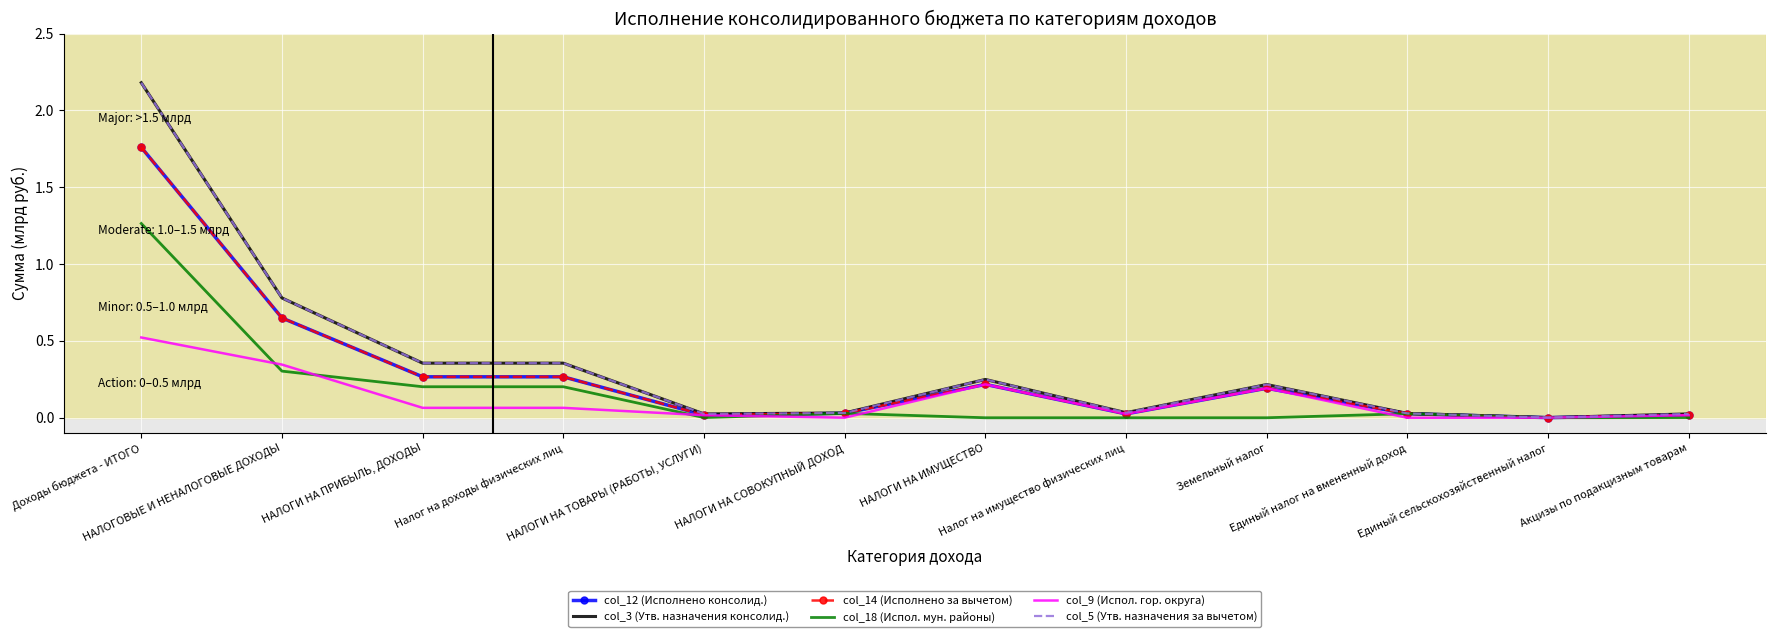

Reading left to right, list all the values displayed in this chart.

col_12 (Исполнено консолид.): 1.8	0.6	0.3	0.3	0.0	0.0	0.2	0.0	0.2	0.0	0.0	0.0
col_3 (Утв. назначения консолид.): 2.2	0.8	0.4	0.4	0.0	0.0	0.2	0.0	0.2	0.0	0.0	0.0
col_14 (Исполнено за вычетом): 1.8	0.6	0.3	0.3	0.0	0.0	0.2	0.0	0.2	0.0	0.0	0.0
col_18 (Испол. мун. районы): 1.3	0.3	0.2	0.2	0.0	0.0	0.0	0.0	0.0	0.0	0.0	0.0
col_9 (Испол. гор. округа): 0.5	0.3	0.1	0.1	0.0	0.0	0.2	0.0	0.2	0.0	0.0	0.0
col_5 (Утв. назначения за вычетом): 2.2	0.8	0.4	0.4	0.0	0.0	0.2	0.0	0.2	0.0	0.0	0.0